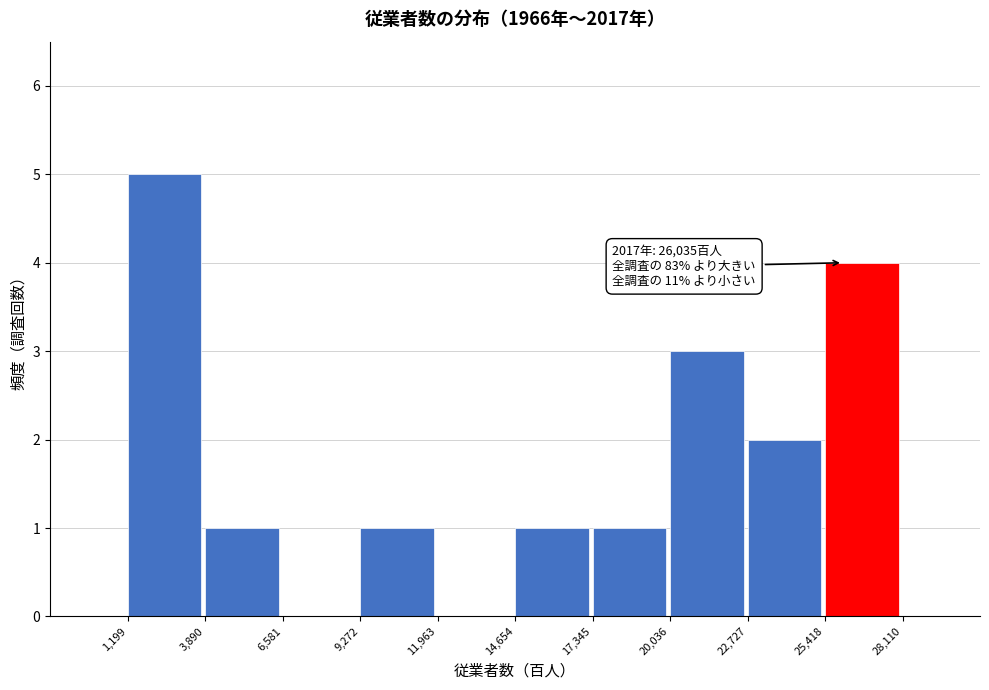

Which range on the x-axis has the tallest bar?

1,199 to 3,890